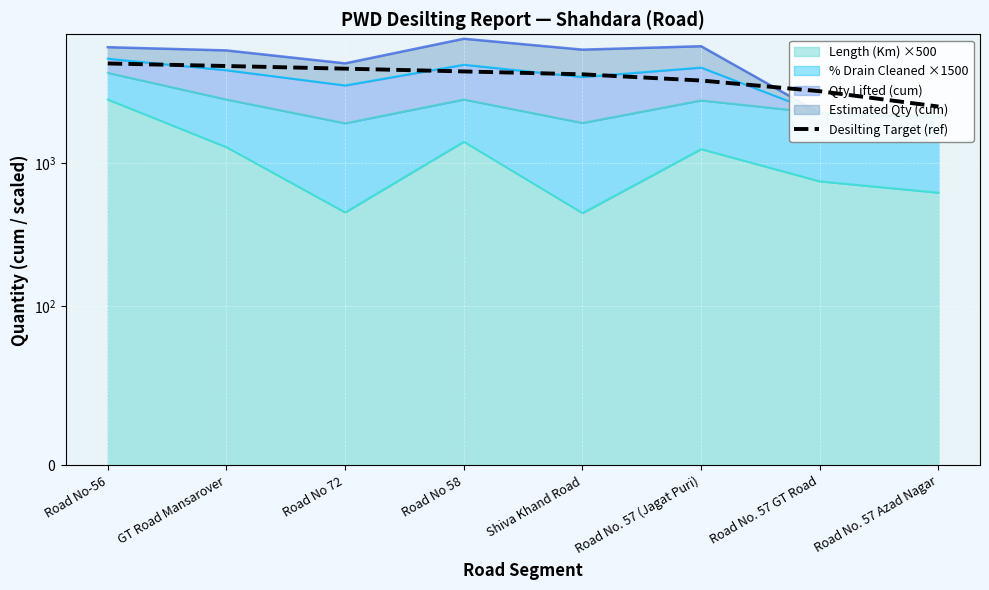

What is the approximate value at Road No 58, to the nearest 10?

4400